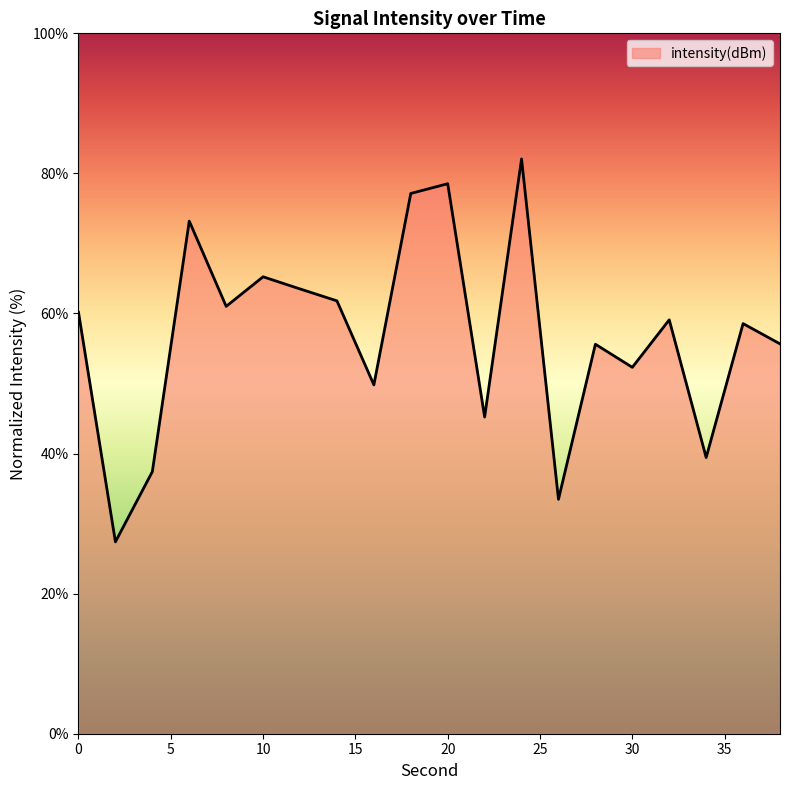

What is the greatest value displayed?

82.1